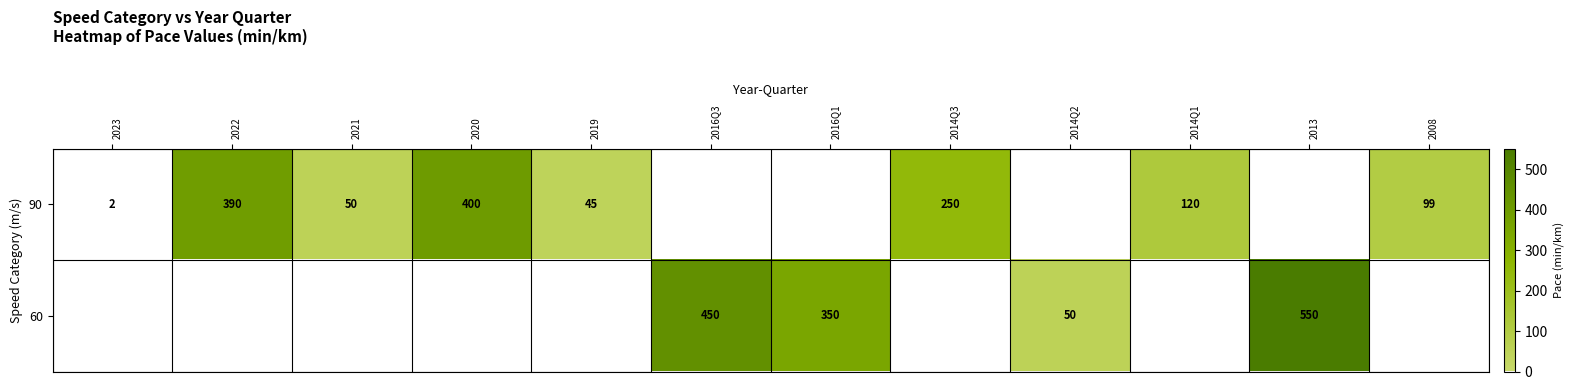

Is it true that 90 equals 121 at 2014Q3?

False